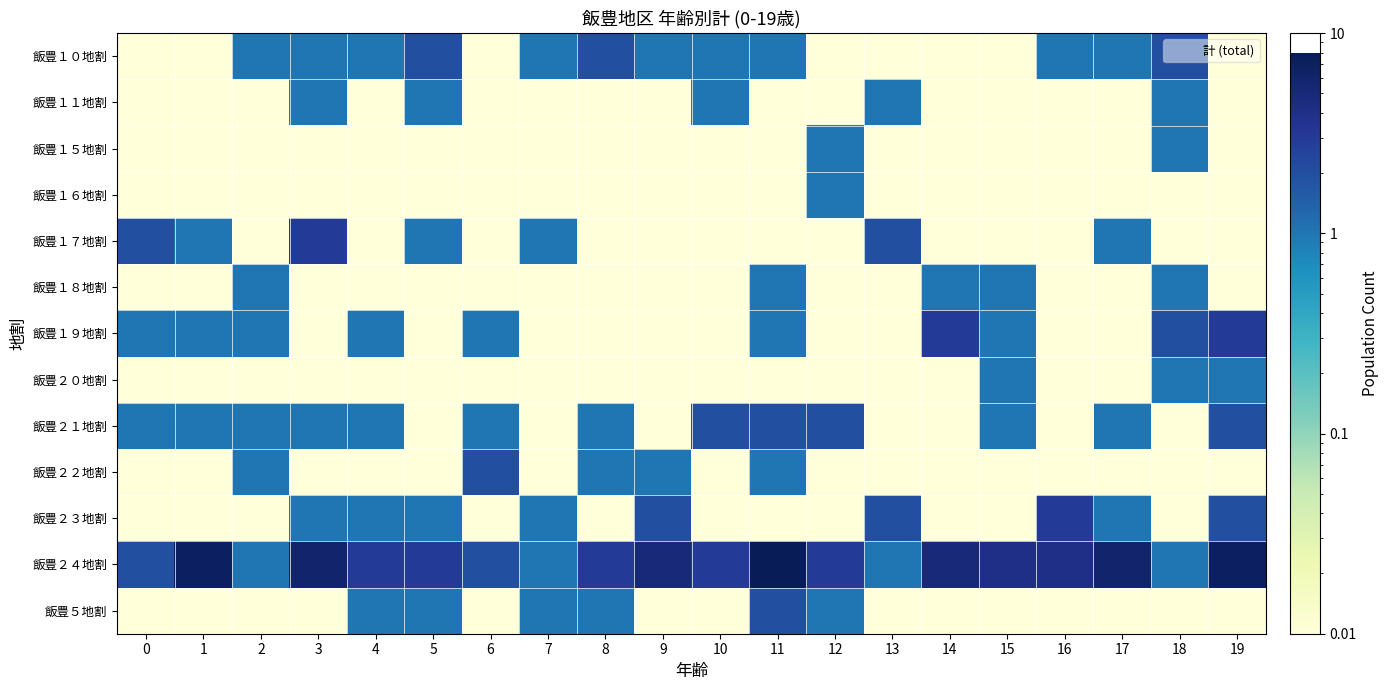

Rank the series by their maximum value, from highest to lowest.

飯豊２４地割, 飯豊１７地割, 飯豊１９地割, 飯豊２３地割, 飯豊１０地割, 飯豊２１地割, 飯豊２２地割, 飯豊５地割, 飯豊１１地割, 飯豊１５地割, 飯豊１６地割, 飯豊１８地割, 飯豊２０地割